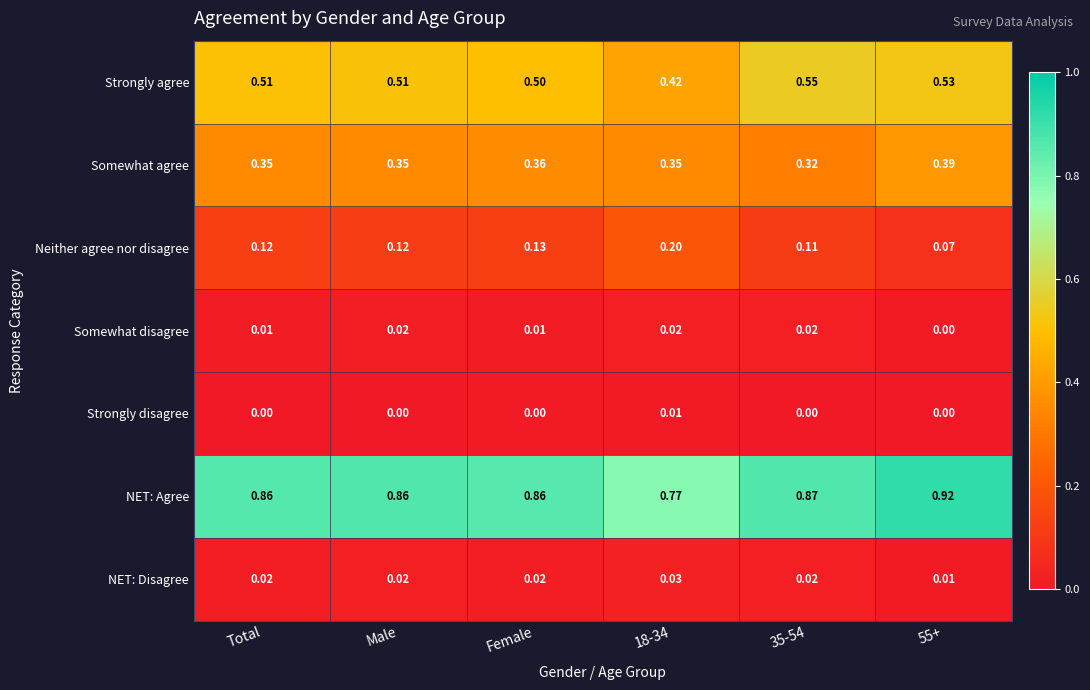

Which series has the largest range (max minus min)?

NET: Agree